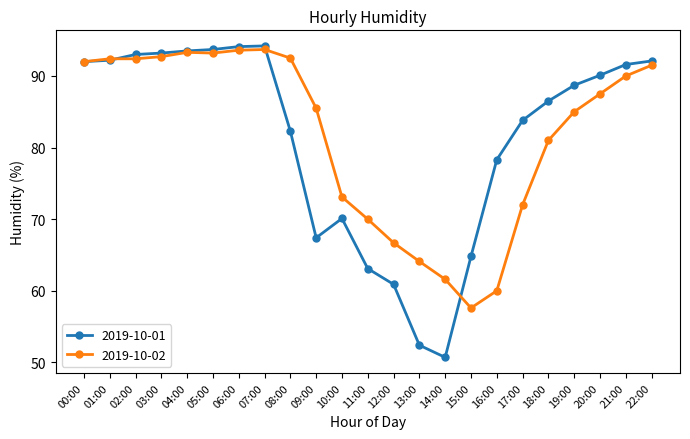

At which label does 2019-10-02 first exceed 87?

00:00